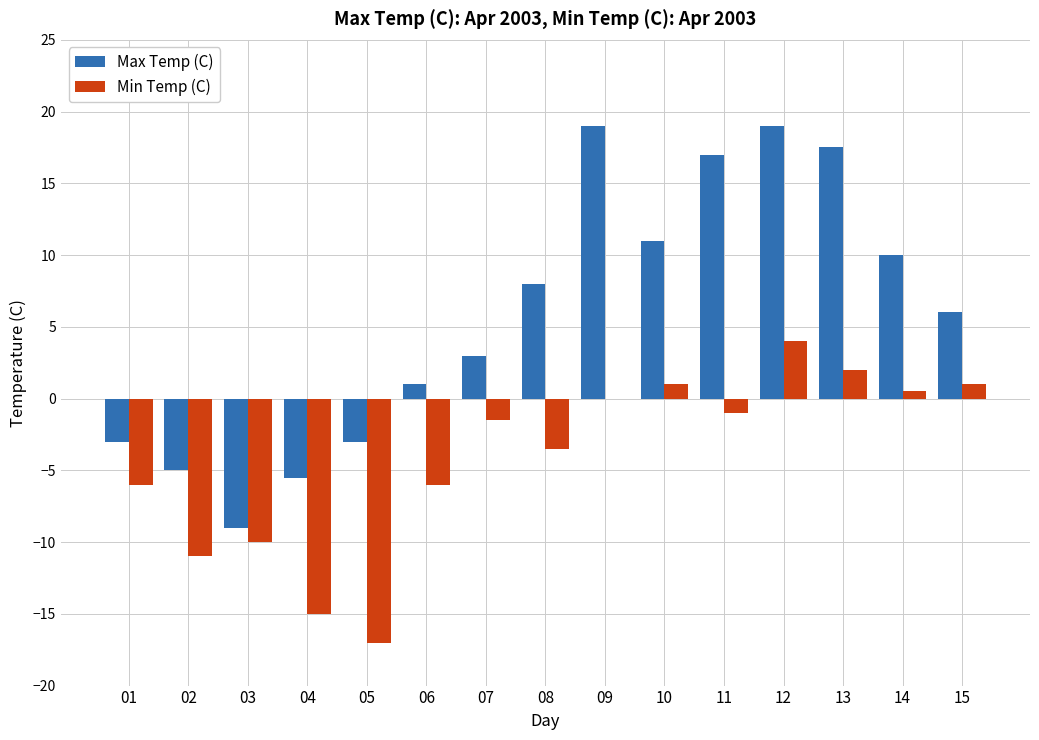

Is it true that Min Temp (C) equals -25.2 at 04?

False